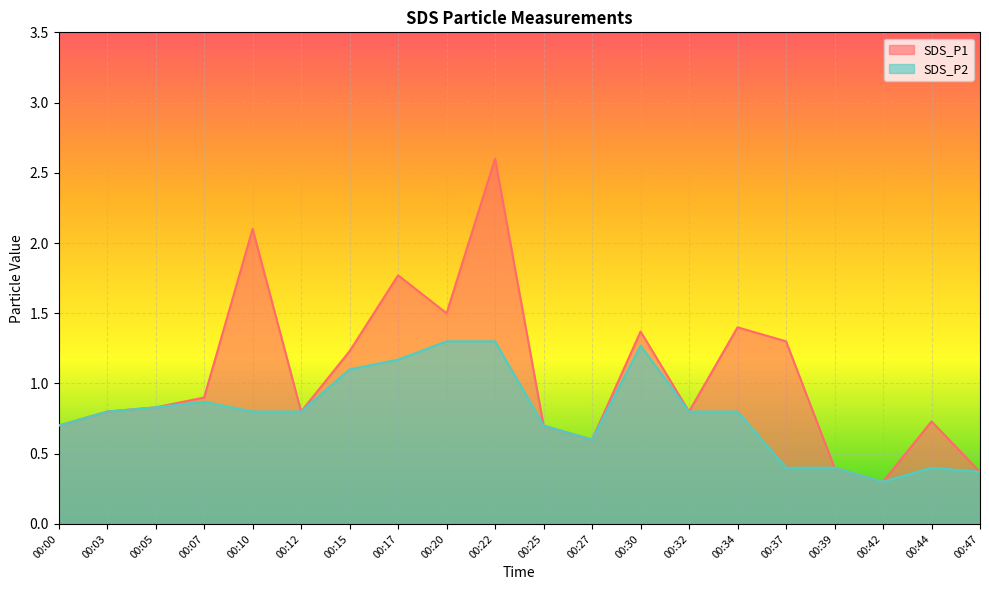

What is the difference between the SDS_P2 values at 00:20 and 00:39?

0.9